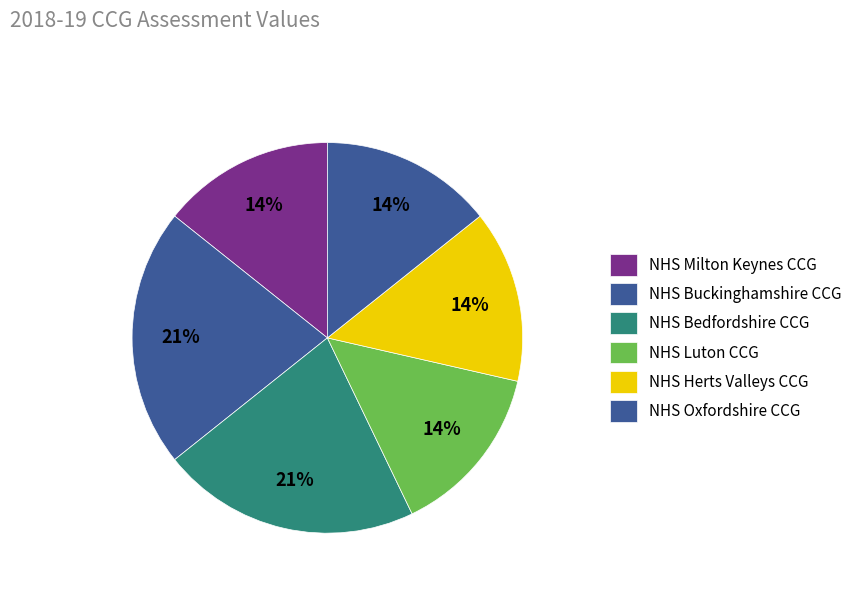

Which slice is the largest?

NHS Buckinghamshire CCG